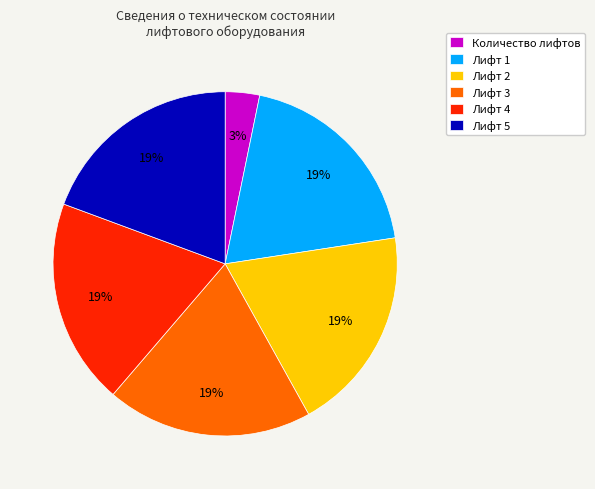

What is the ratio of the value at Лифт 1 to the value at Лифт 3?

1.0